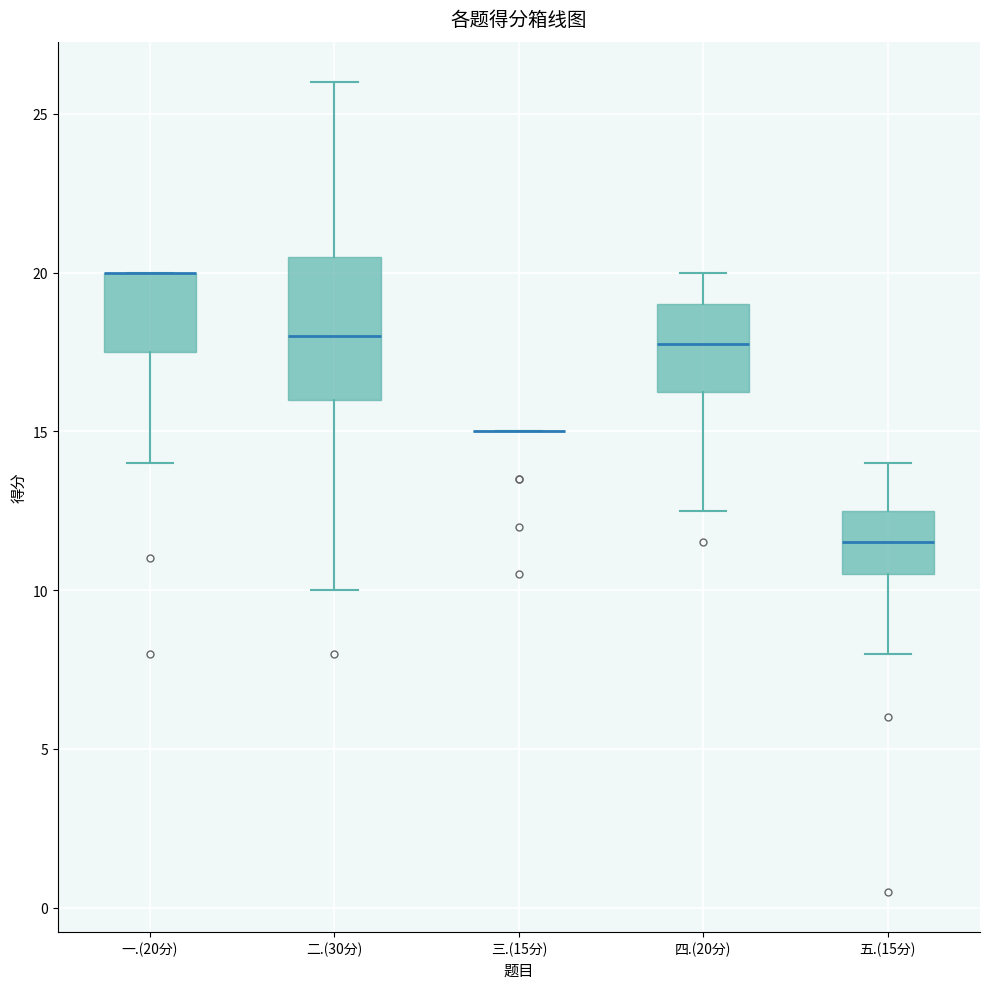

Reading left to right, transcribe this box plot: for each box, give where its median line is, the range the box spans, and where its two whiskers end, as read against the y-axis. The values are not printed on the chart, so give them approximately, as read against the axis.

一.(20分): median 20.0 (drawn on the box's upper edge), box 17.5 to 20.0, whiskers 14.0 to 20.0
二.(30分): median 18.0, box 16.0 to 20.5, whiskers 10.0 to 26.0
三.(15分): box collapsed to a line at 15.0, whiskers 15.0 to 15.0
四.(20分): median 18.0, box 16.5 to 19.0, whiskers 12.5 to 20.0
五.(15分): median 11.5, box 10.5 to 12.5, whiskers 8.0 to 14.0